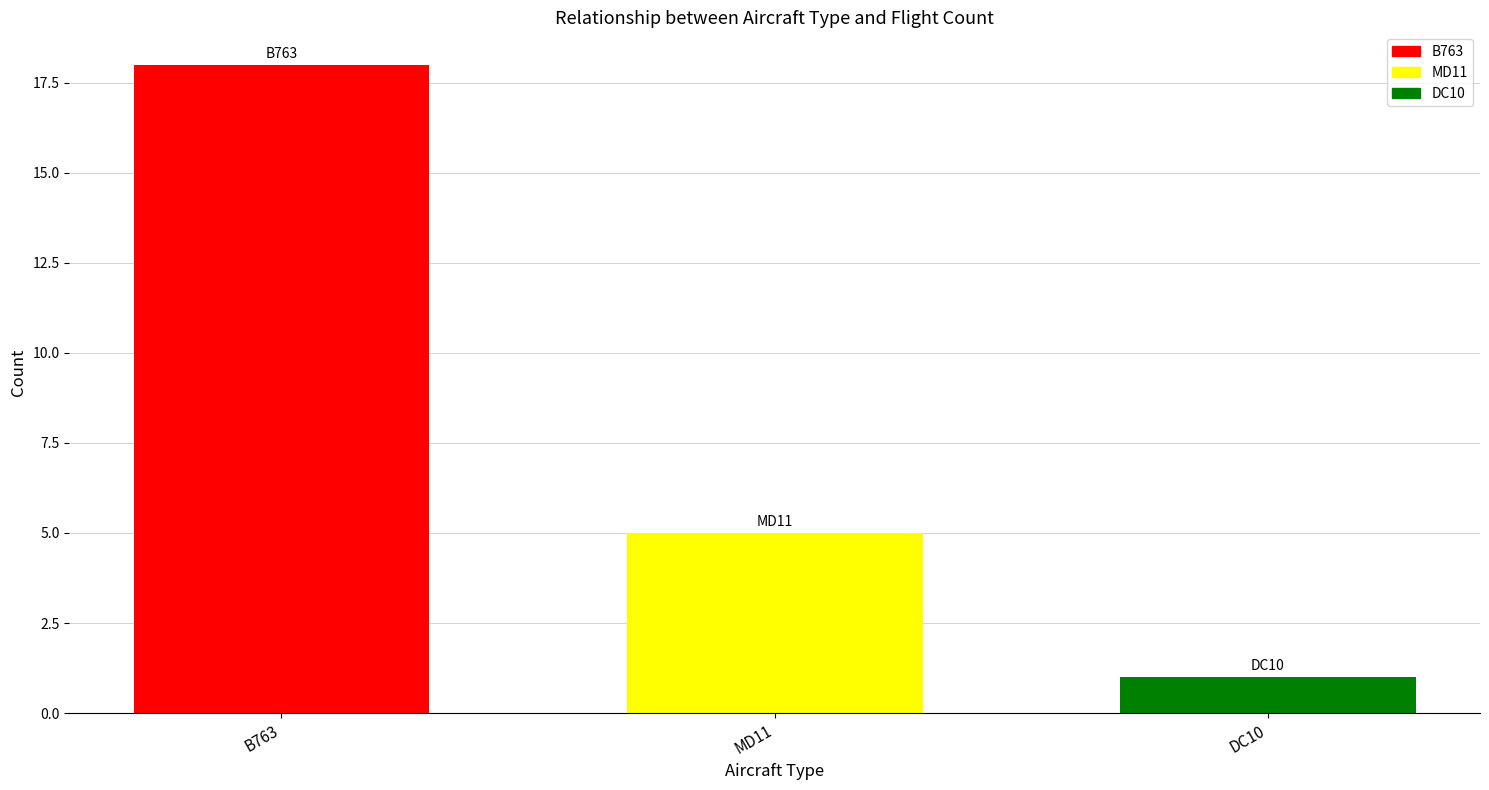

Which series has the widest spread of values?

B763